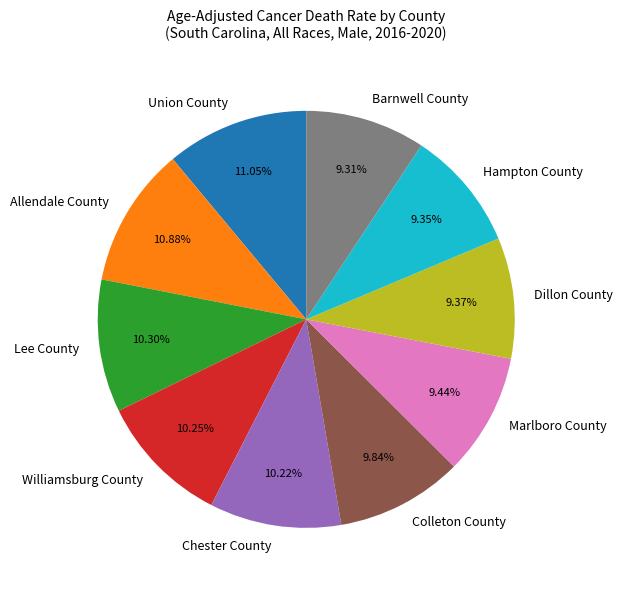

Does Allendale County represent more than half of the total?

No